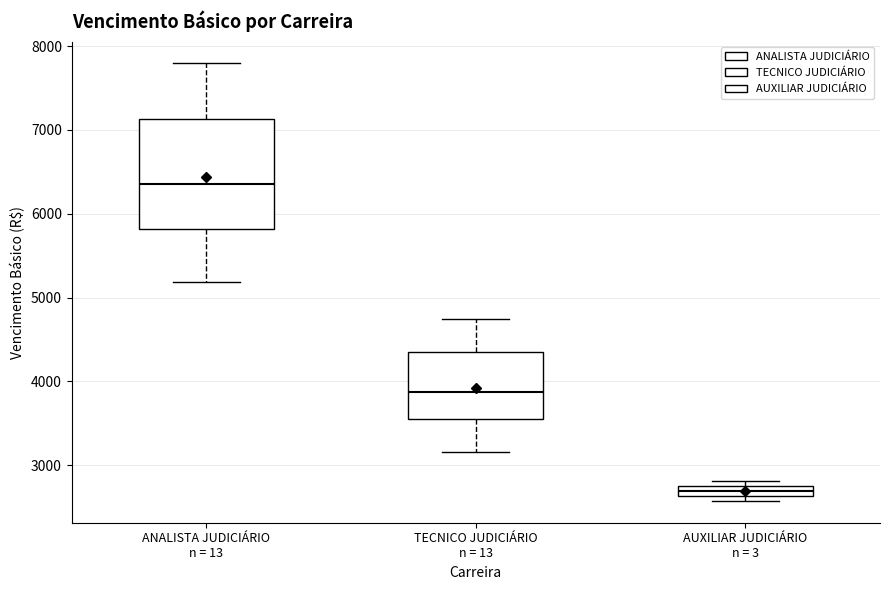

Which box's median line is the highest?

ANALISTA JUDICIÁRIO n = 13